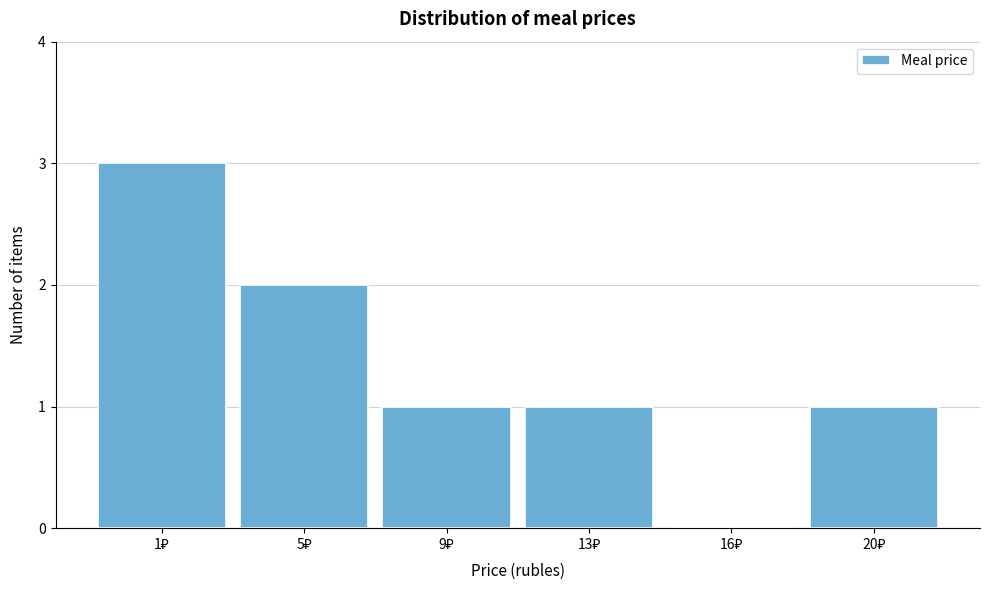

What is the sum of all values?

8